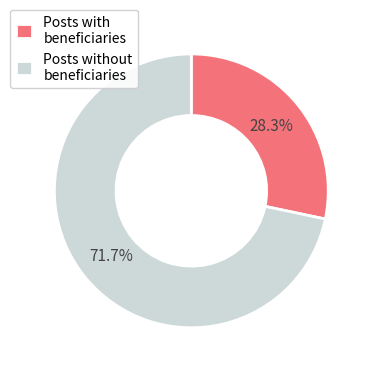

Which slice is the largest?

Posts without beneficiaries